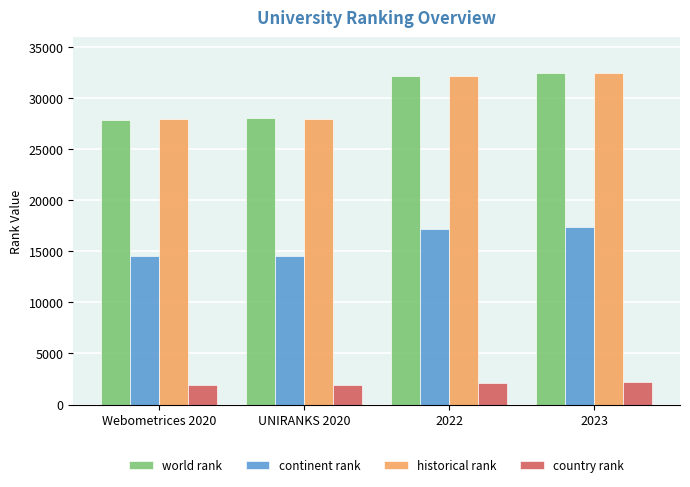

What is the value of the country rank bar at the 4th from the left?

2172